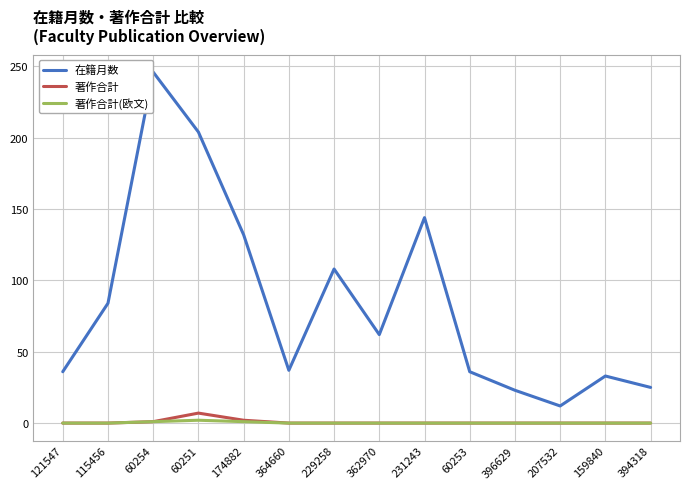

Is the value of 在籍月数 at 60254 greater than the value of 著作合計(欧文) at 364660?

Yes